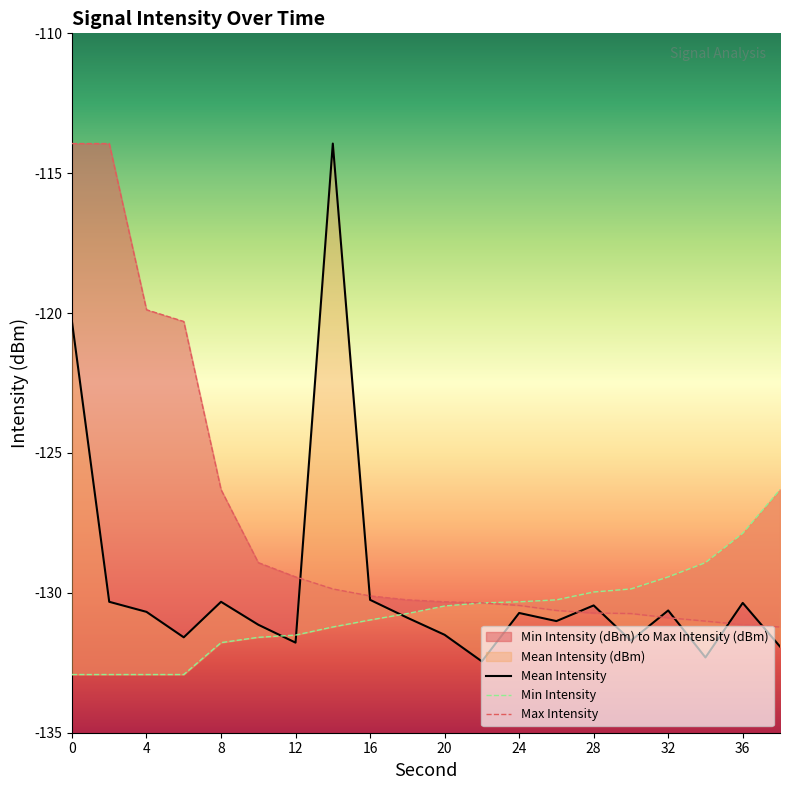

How many data points does each series have?

20